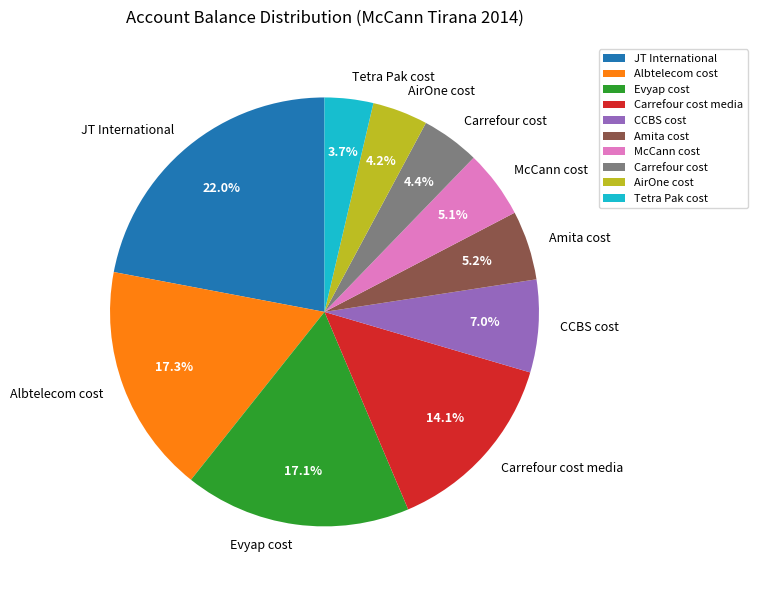

True or false: Tetra Pak cost accounts for 15% of the total.

False